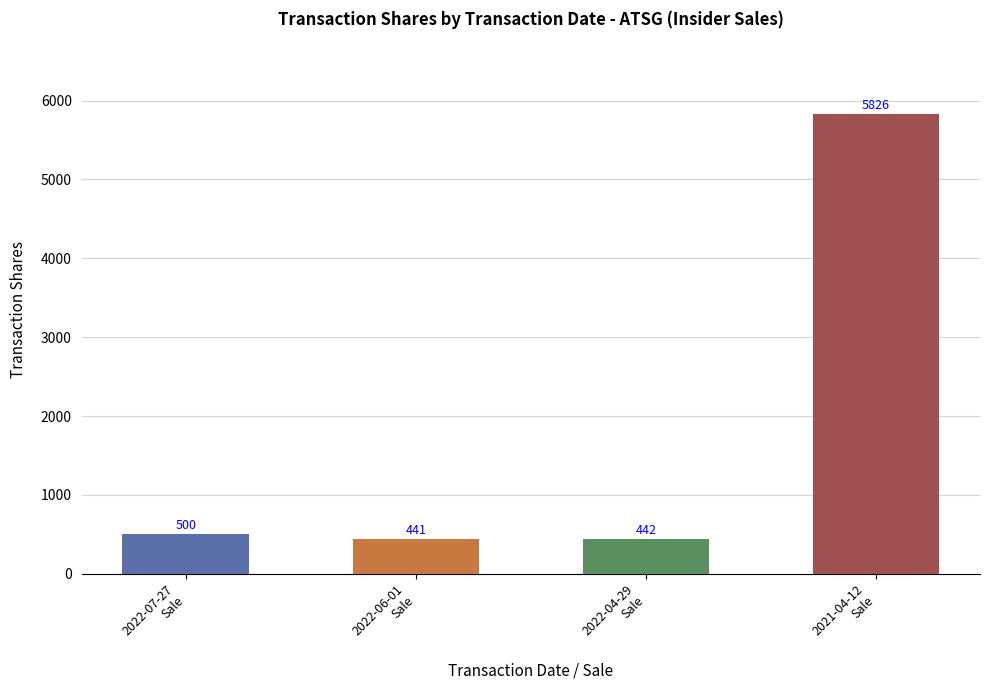

What is the minimum value shown in the chart?

441